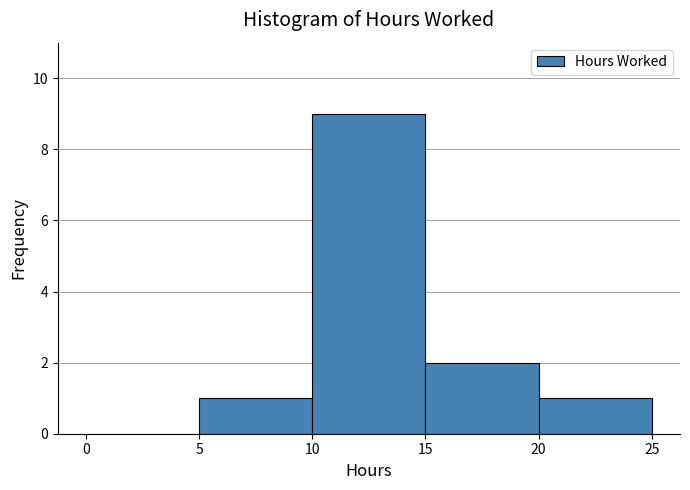

How tall is the bar that spans 20 to 25 on the x-axis? The values are not printed on the chart, so give them approximately, as read against the axis.

1